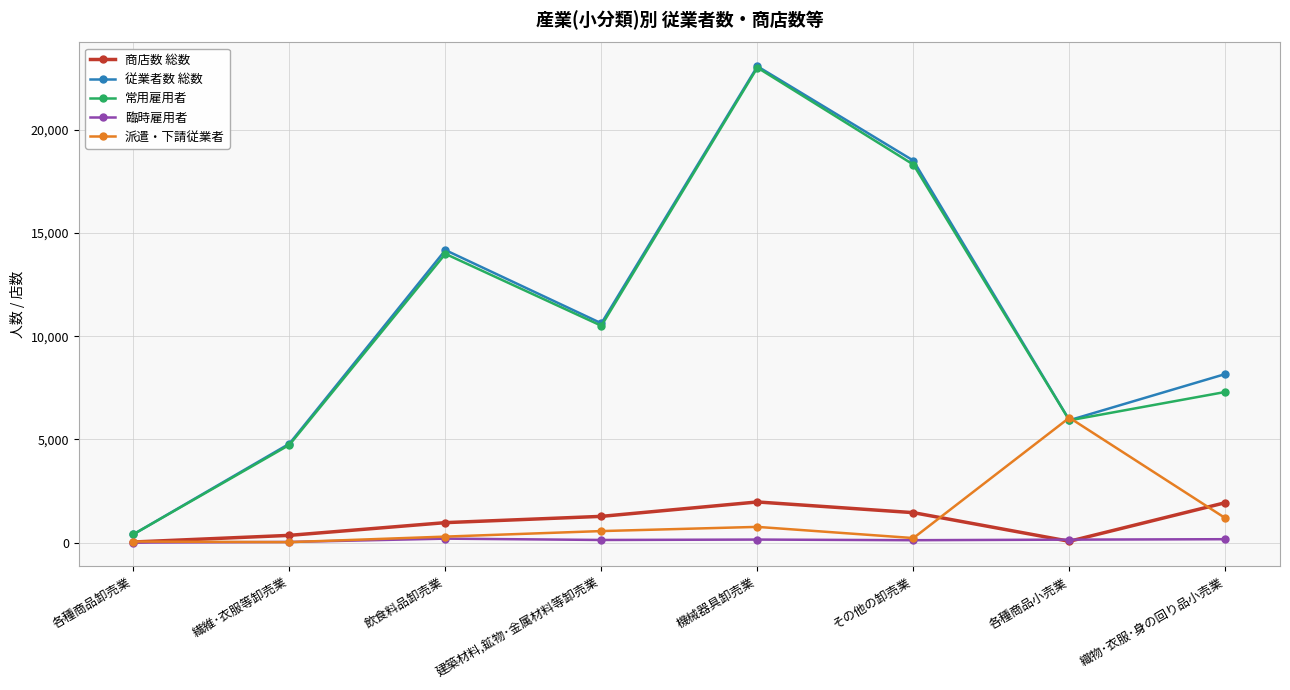

True or false: 商店数 総数 has more than 0 points higher than both neighbors.

True